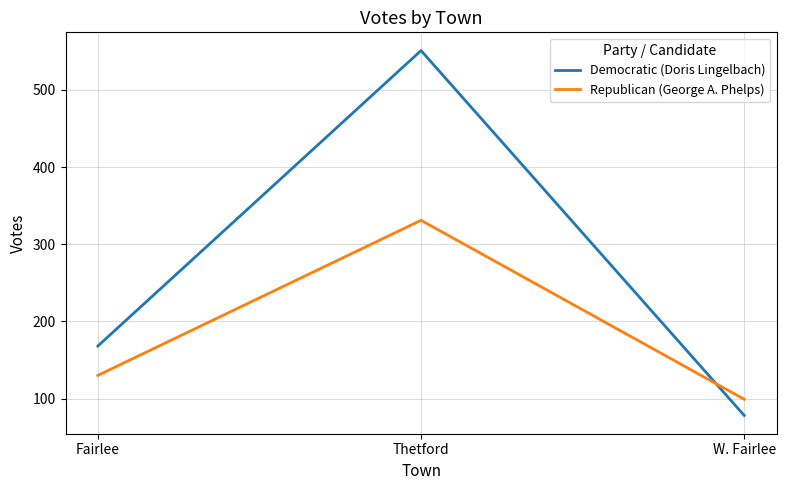

Is the value of Republican (George A. Phelps) at Thetford greater than the value of Democratic (Doris Lingelbach) at W. Fairlee?

Yes